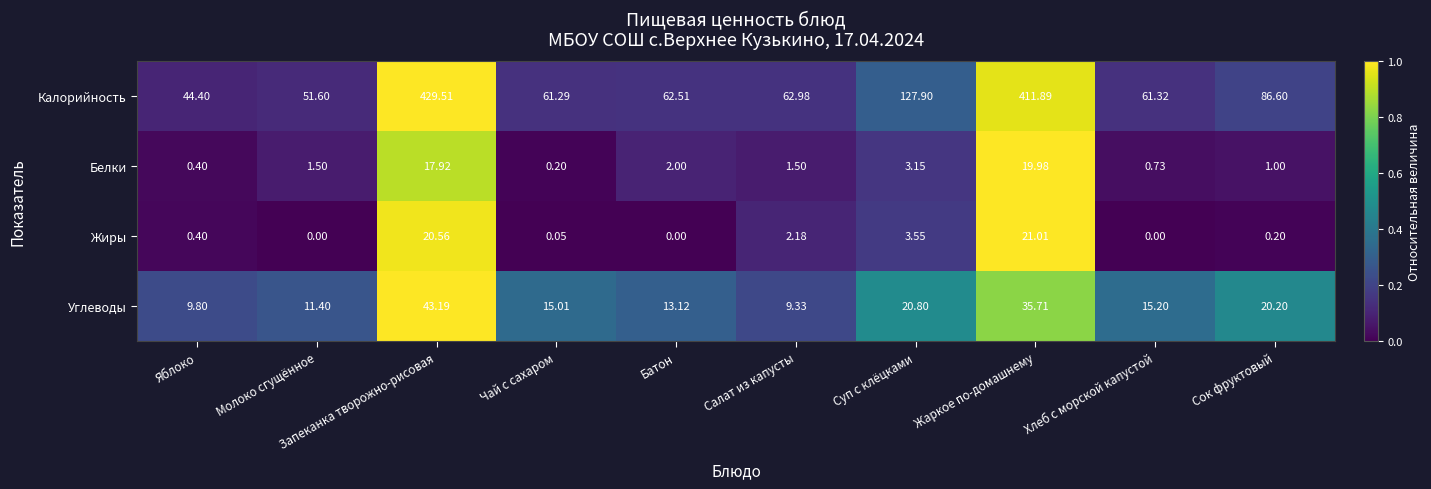

Which category has the highest value in the Углеводы series?

Запеканка творожно-рисовая